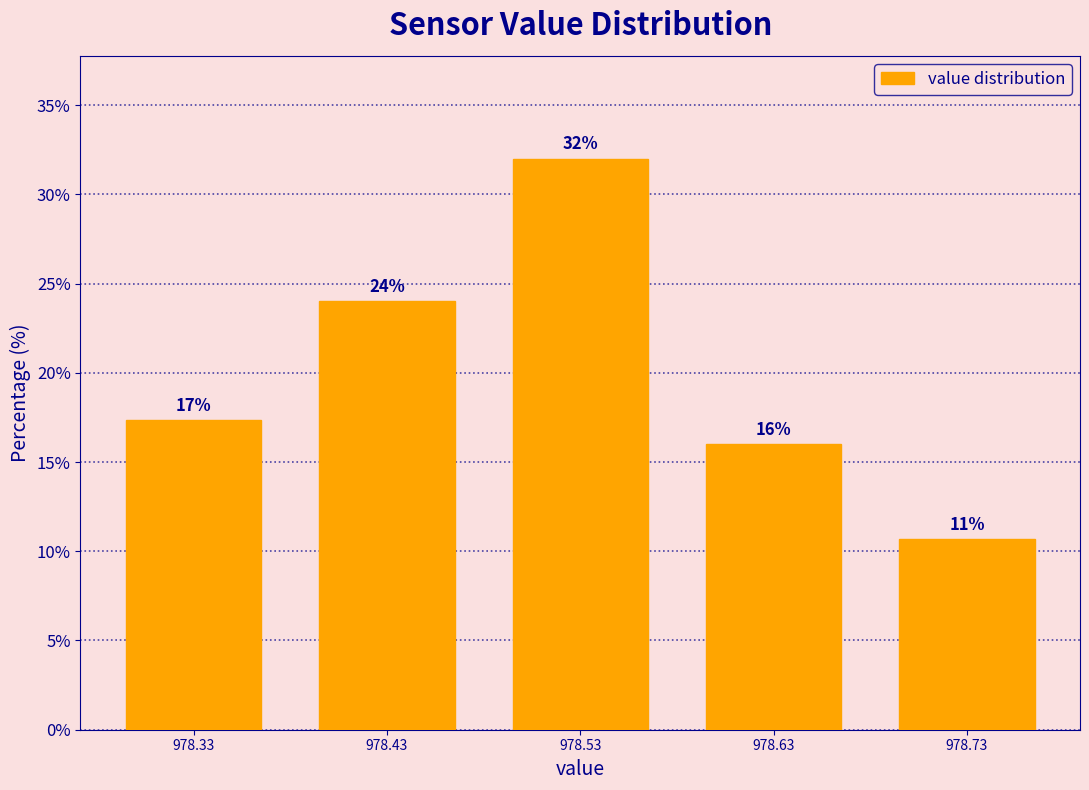

What value does the data have at 978.53?

32.0